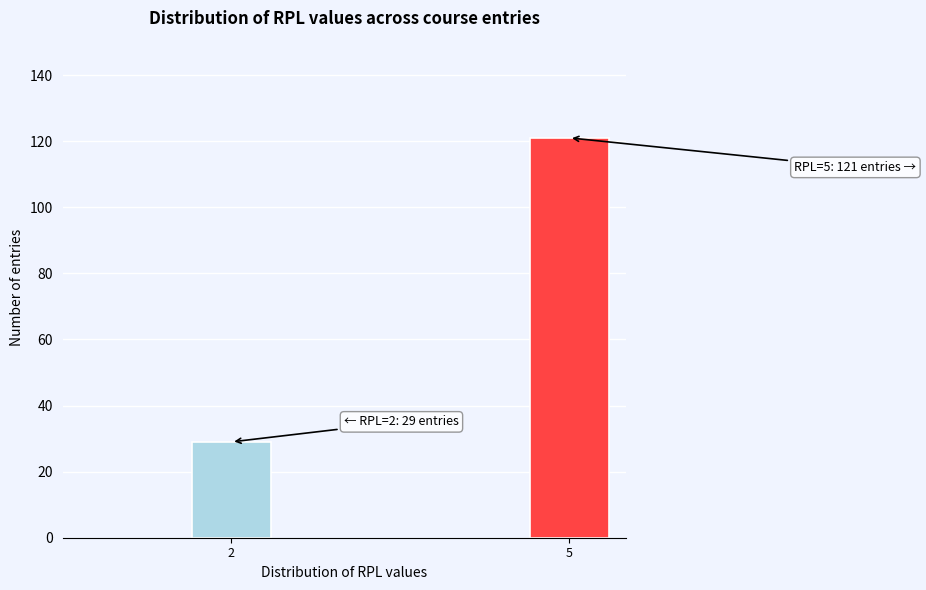

Reading left to right, extract all data points from this chart.

2=29	5=121